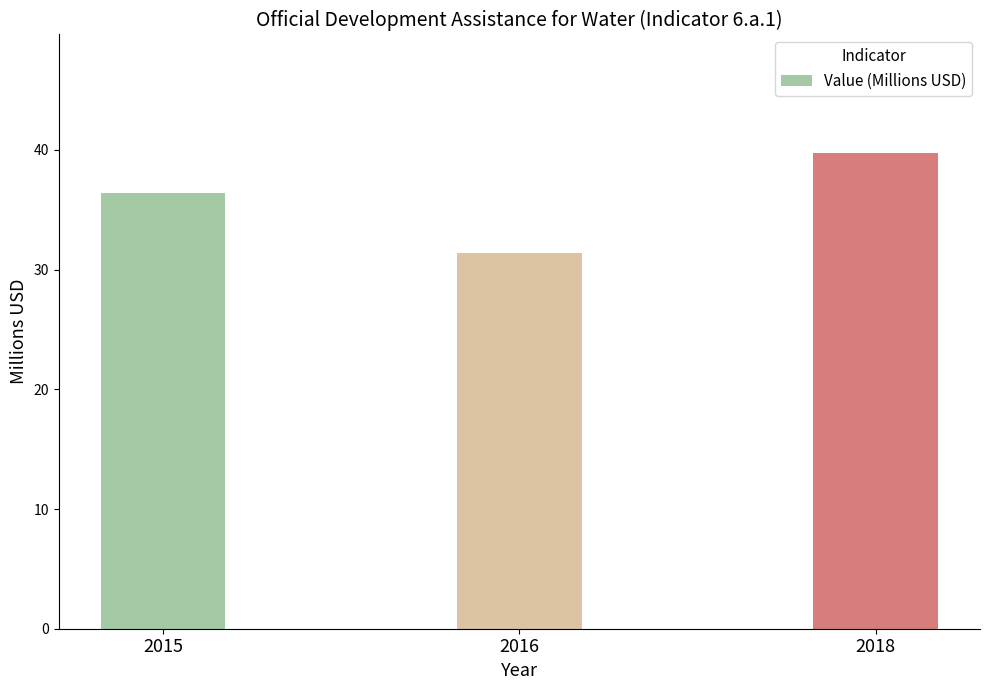

What is the ratio of the value at 2016 to the value at 2018?

0.8